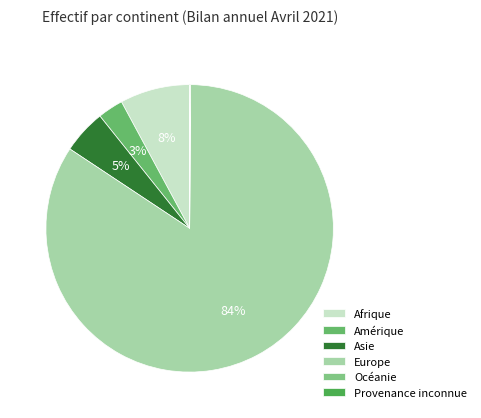

Count the number of slices in the pie.

6